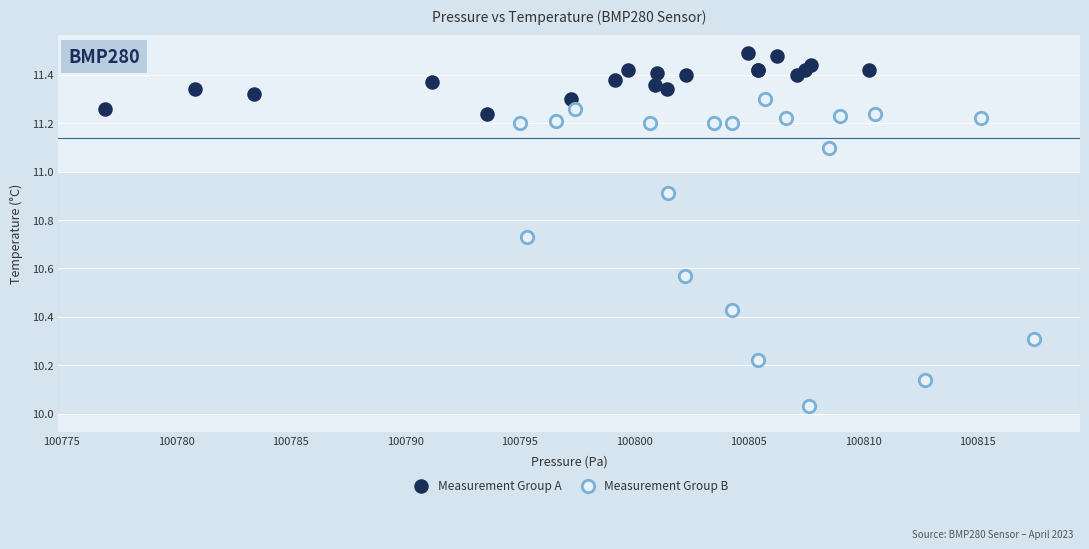

Which series reaches the maximum Y coordinate?

Measurement Group A